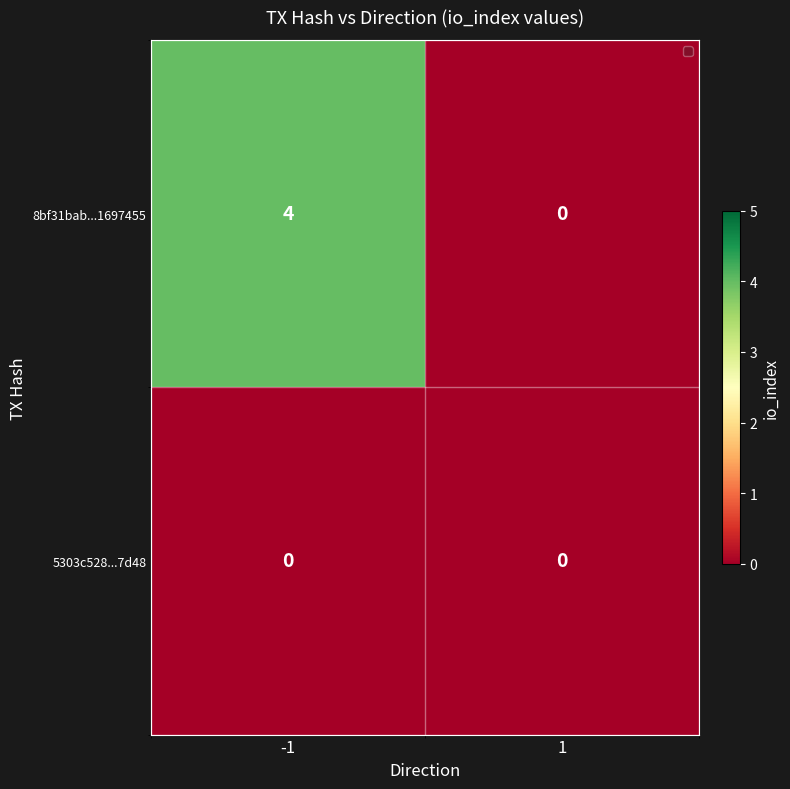

At how many categories does at least one series exceed 1?

1